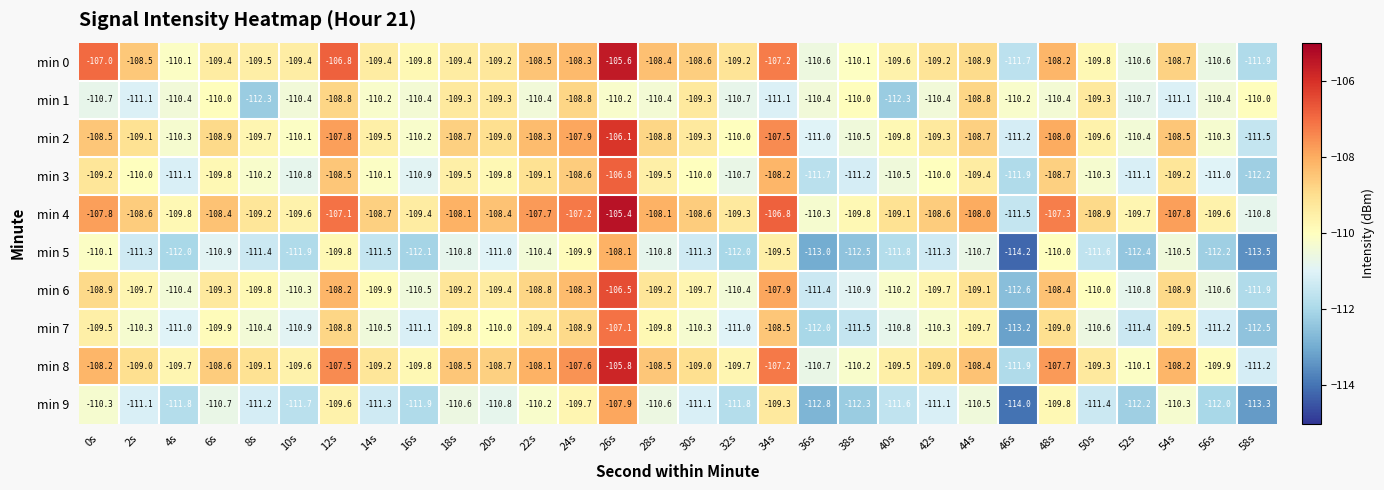

What is the difference between the highest and lowest values at 2s?

2.8